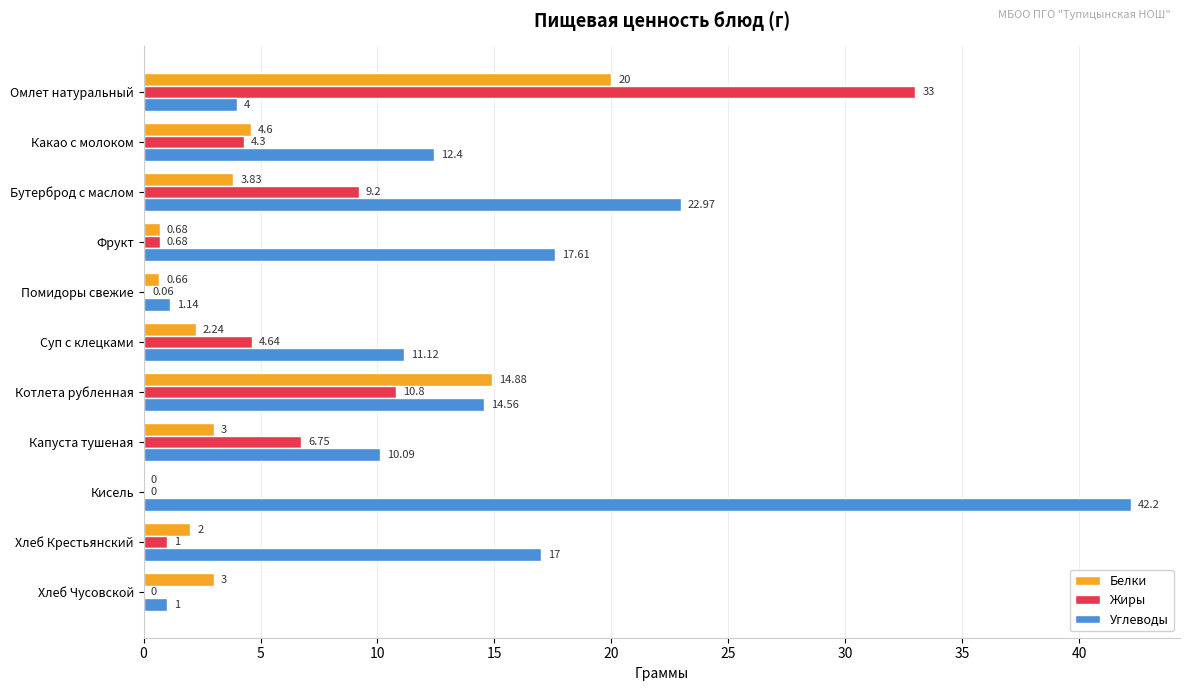

At which label is Углеводы closest to 21?

Бутерброд с маслом